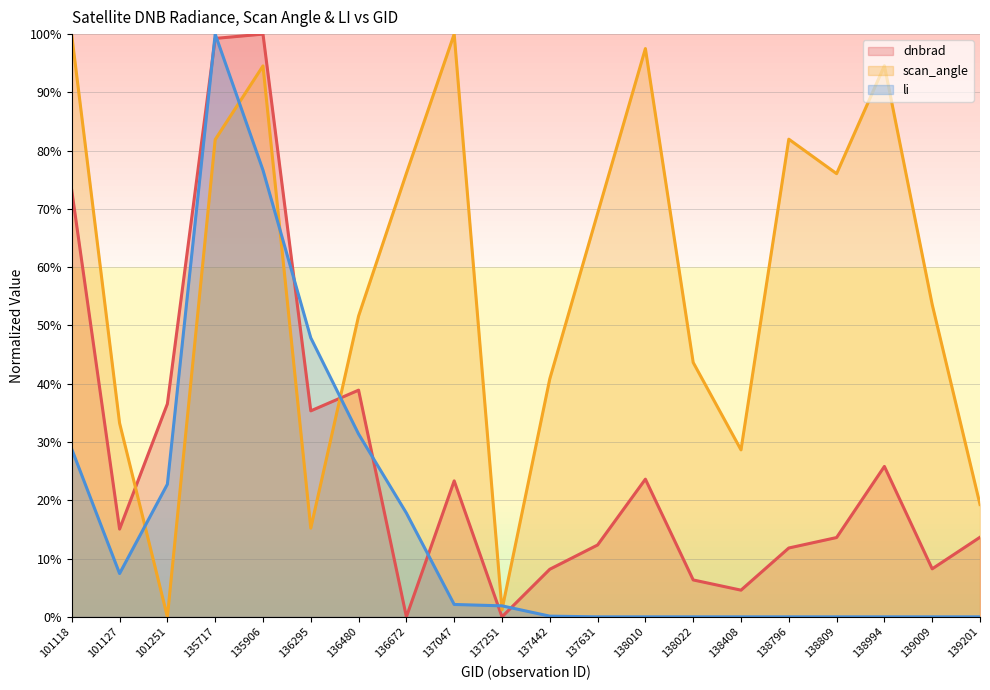

Count the number of categories in the chart.

20